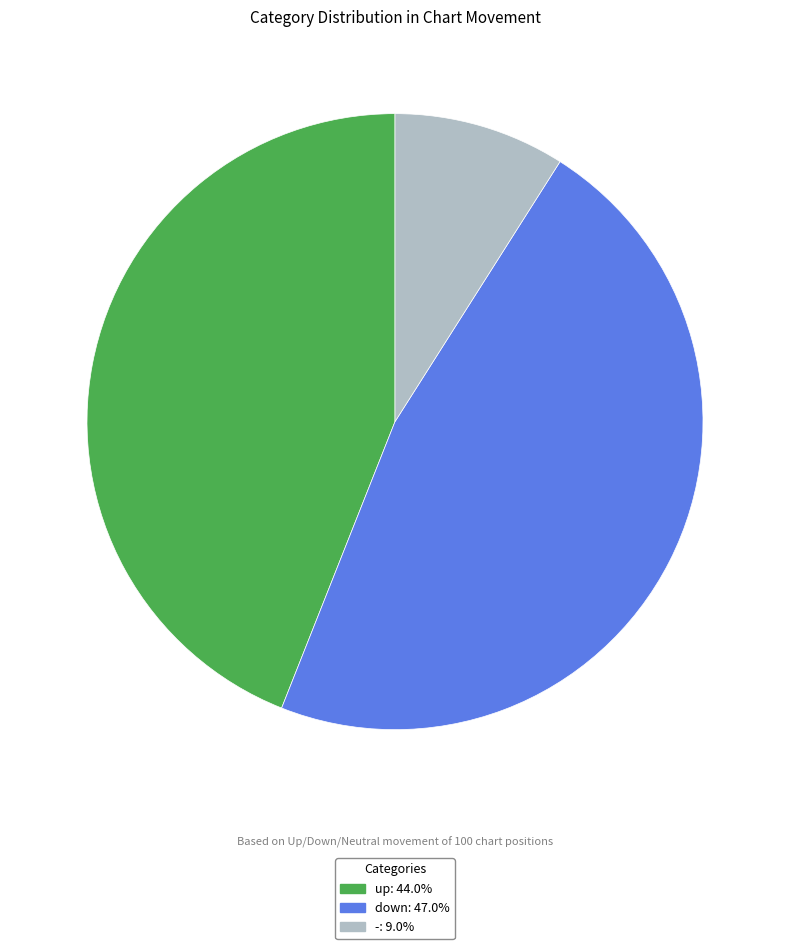

Which category has the smallest portion of the pie?

-